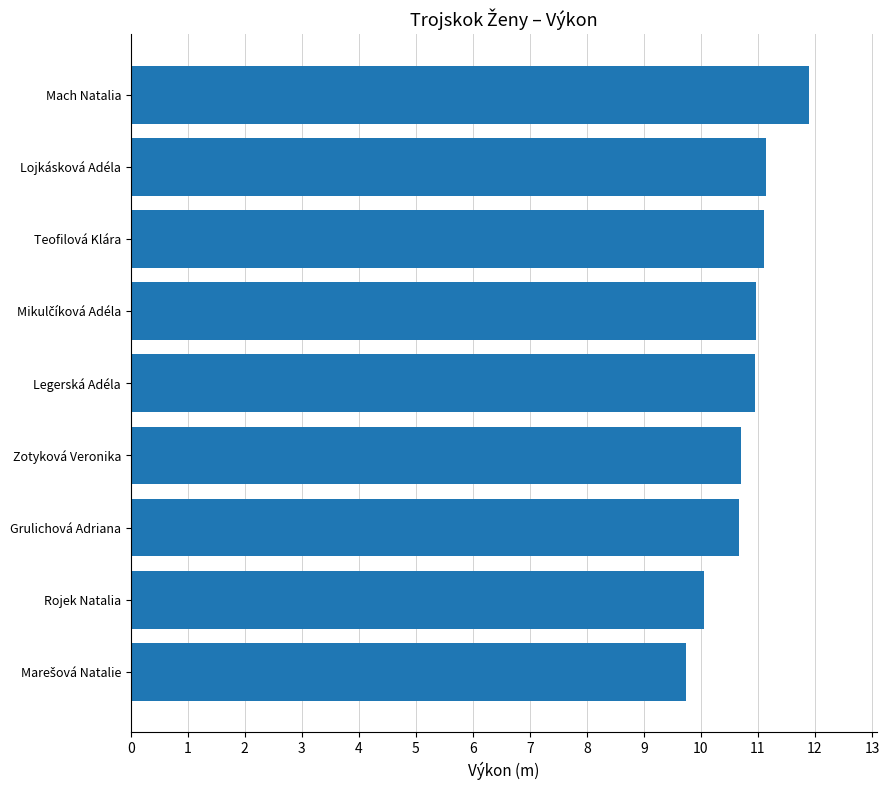

What is the smallest value displayed?

9.7